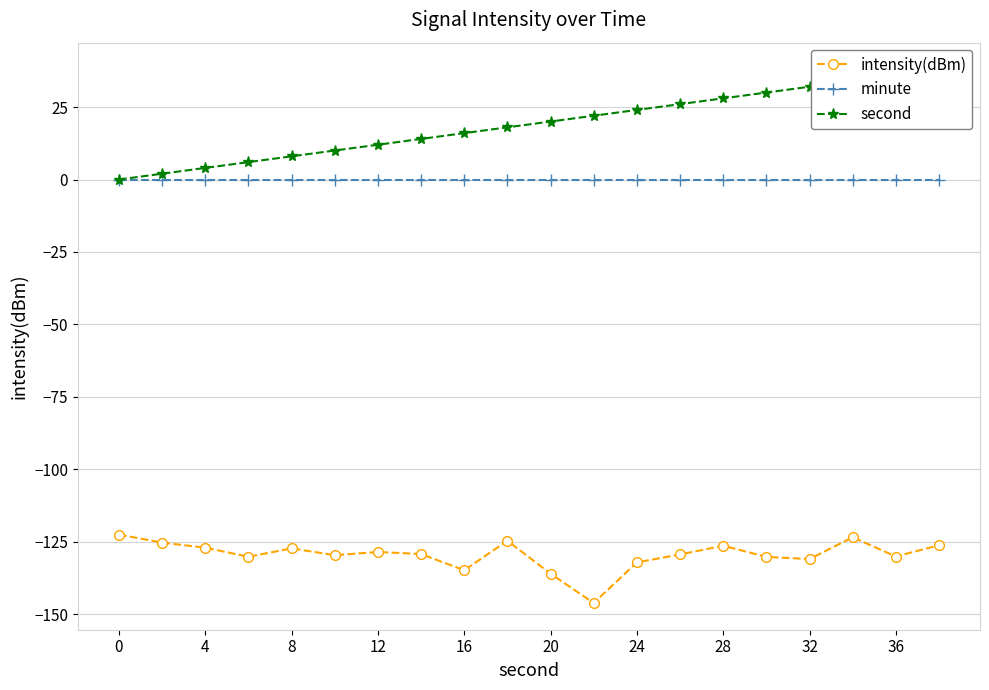

Rank the series by their maximum value, from lowest to highest.

intensity(dBm), minute, second